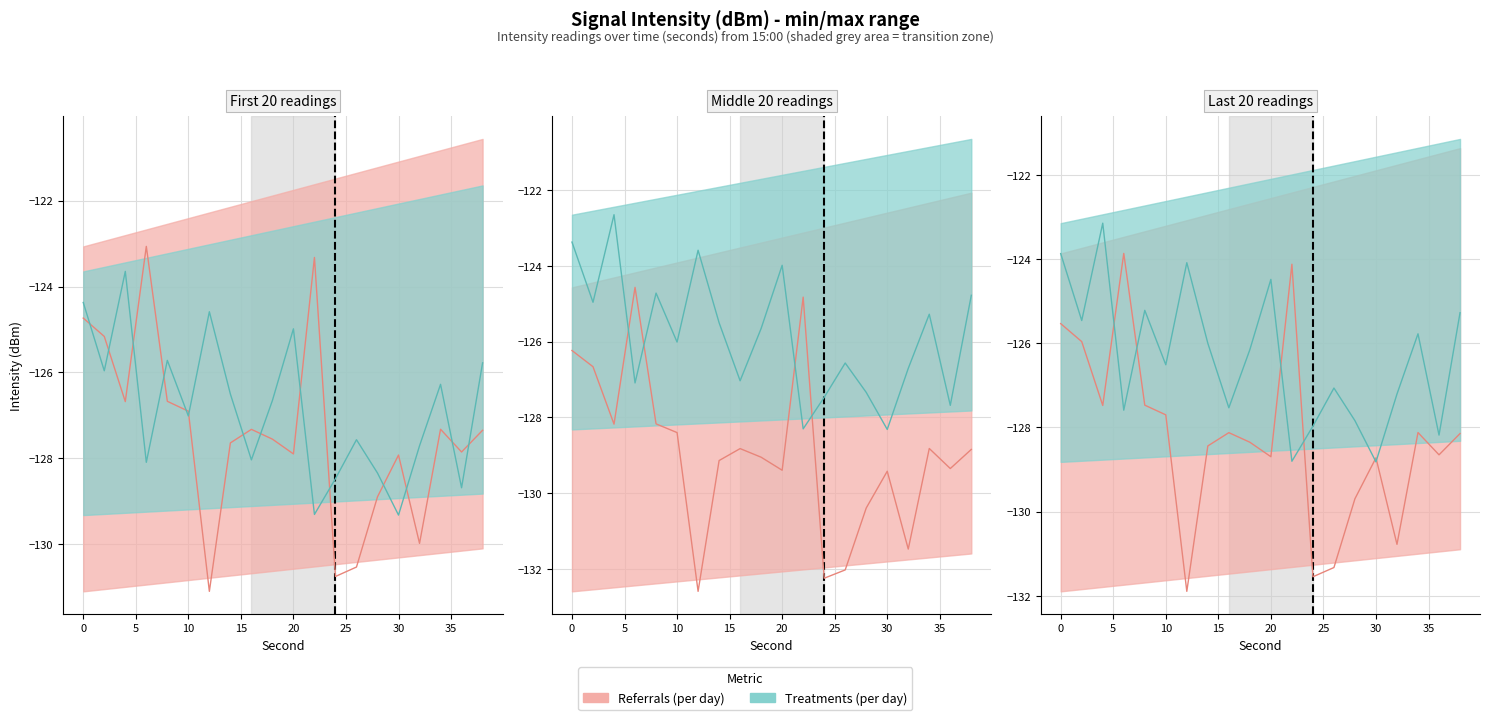

Is this an area chart (filled region under the line)?

No